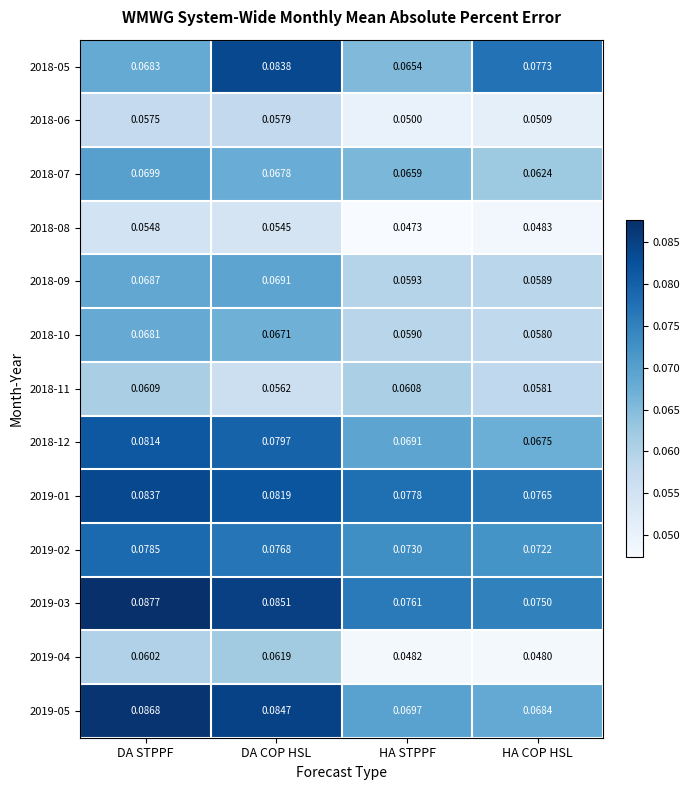

Where is 2018-12 nearest to the value 0?

HA COP HSL